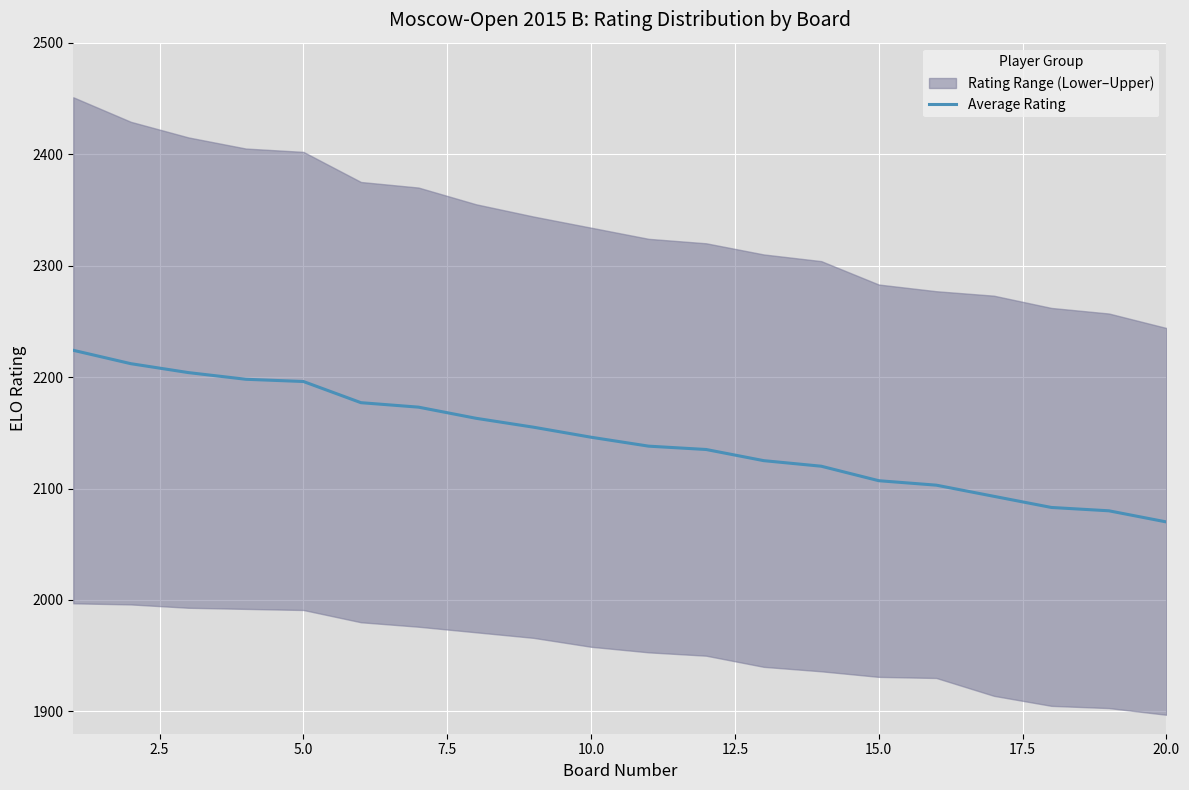

What is the minimum value for Average Rating?

2070